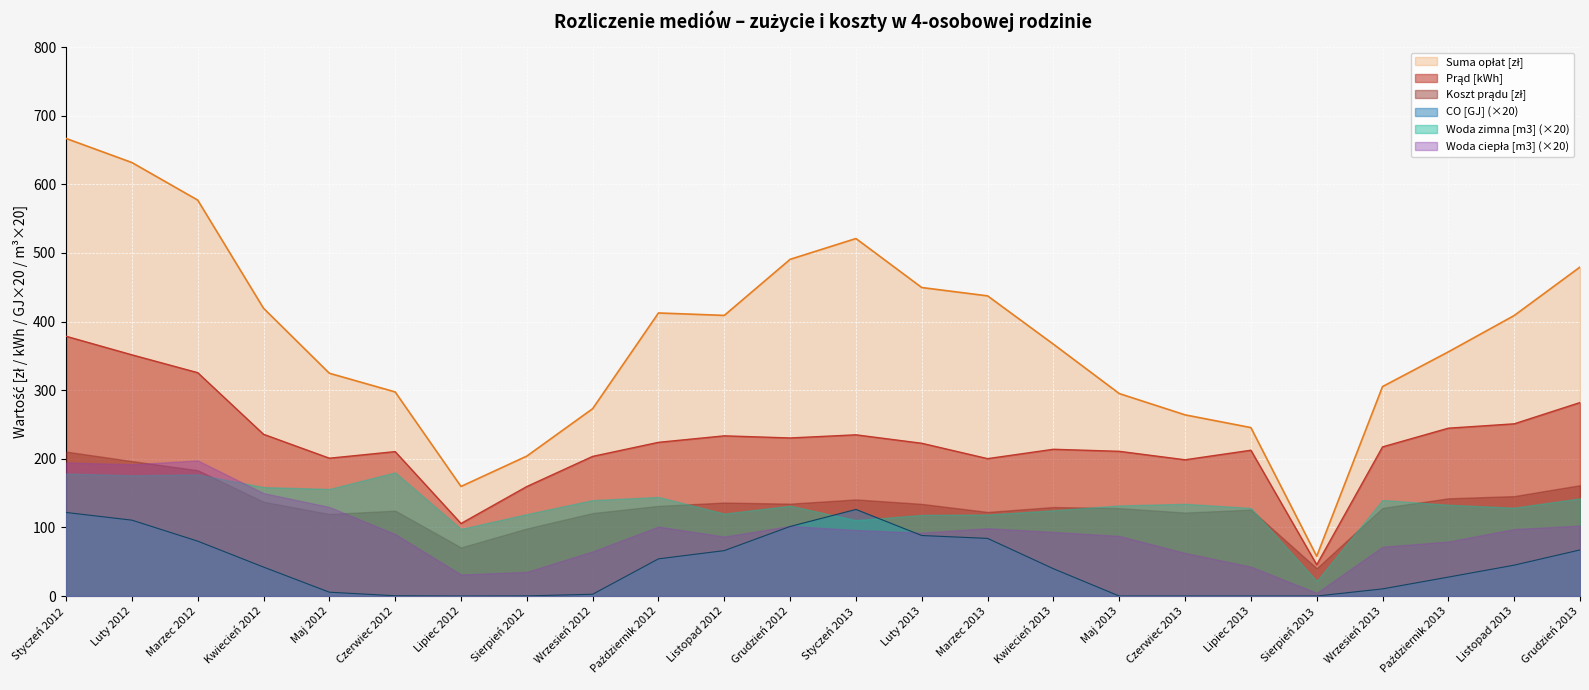

True or false: Suma opłat [zł] has a value of 631.8 at Luty 2012.

True